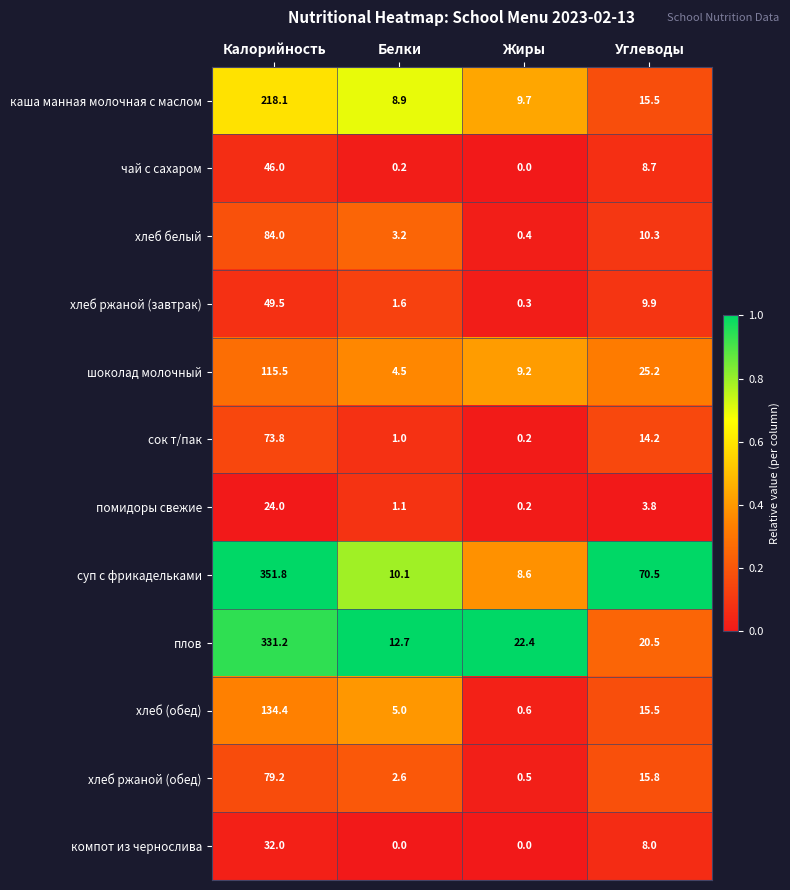

Where is шоколад молочный nearest to the value 60?

Углеводы